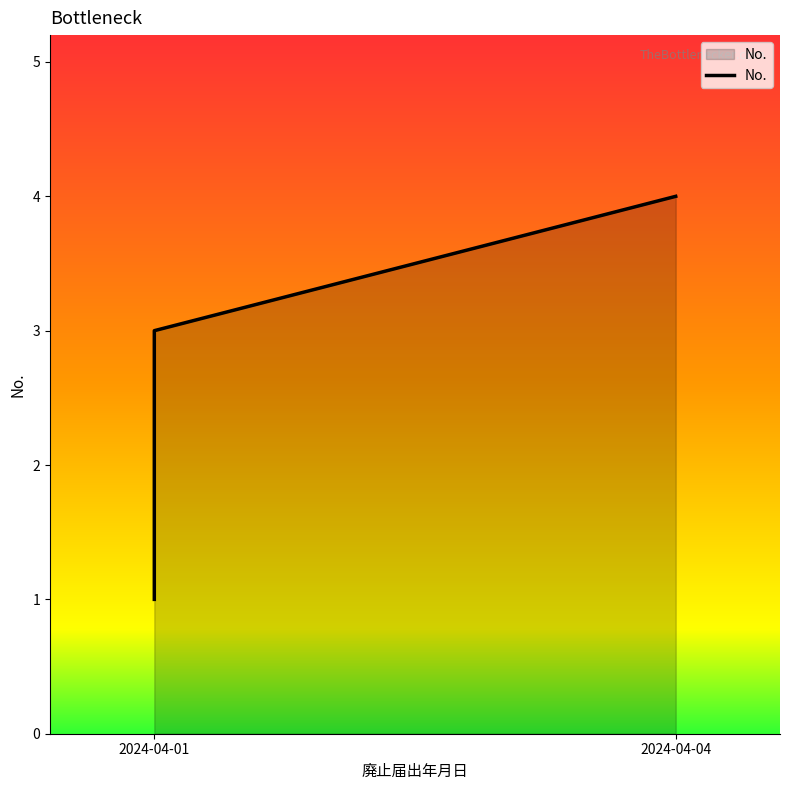

Reading left to right, extract all data points from this chart.

2024-04-01=1	2024-04-01=2	2024-04-01=3	2024-04-04=4